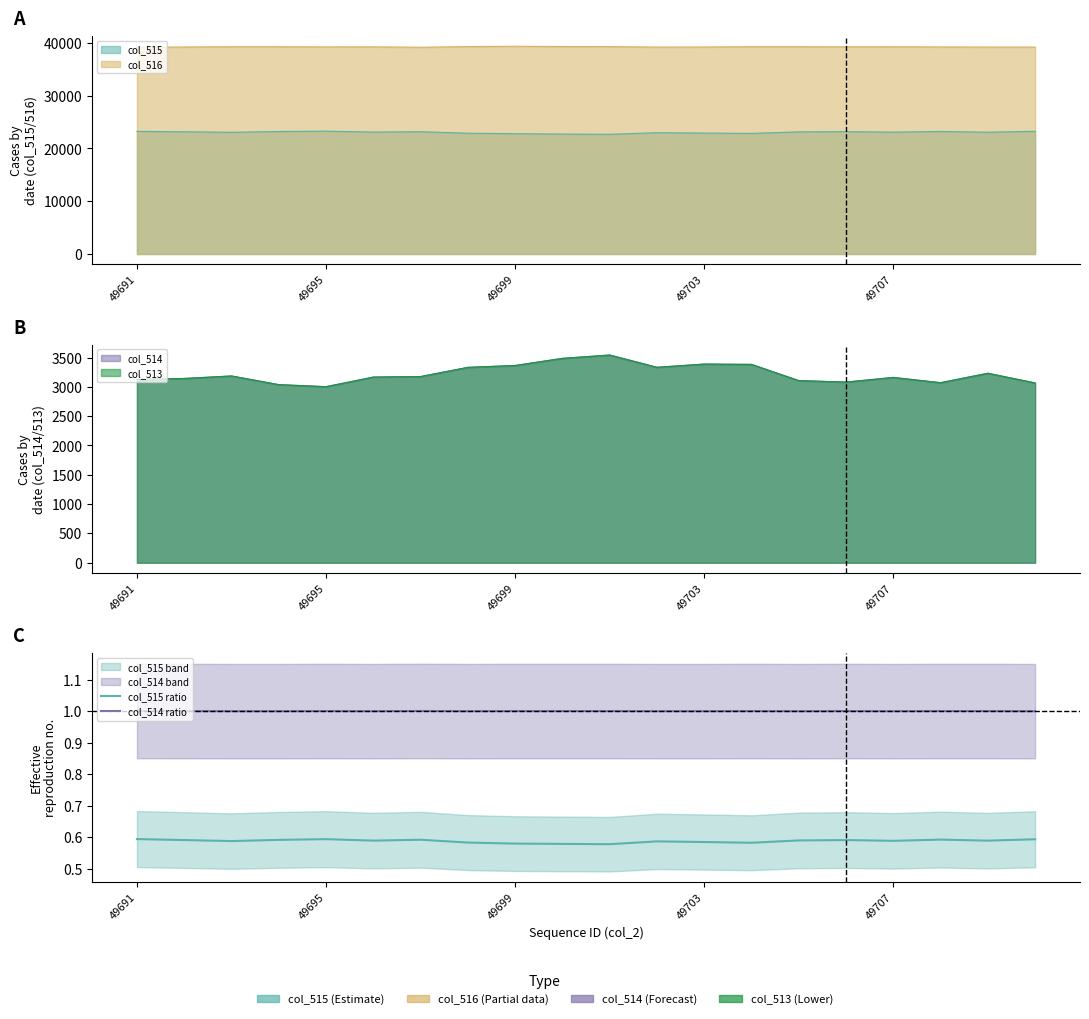

Rank the series by their average value, from highest to lowest.

col_514 ratio, col_515 ratio